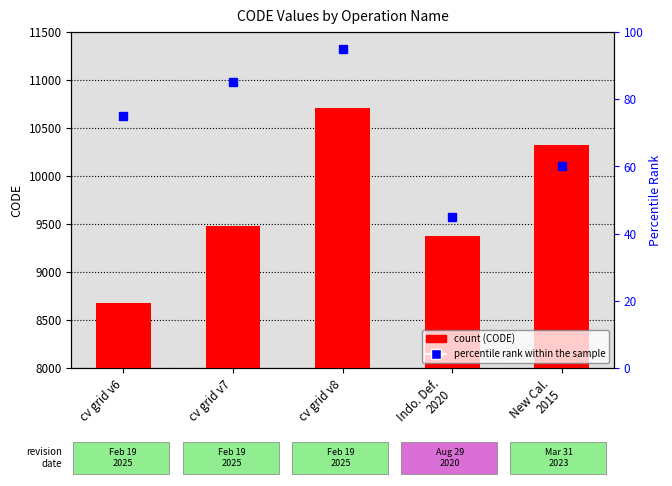

How many data points are above 9483?

2